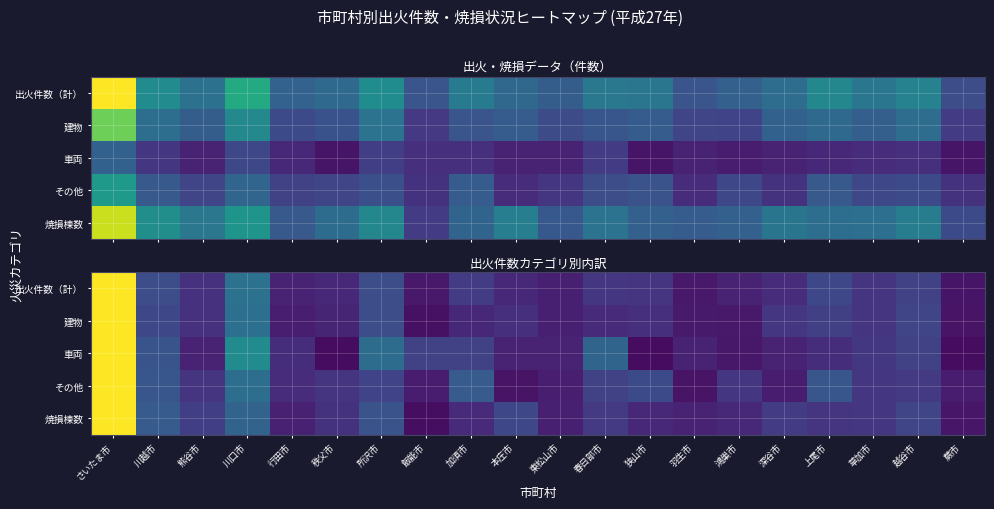

Count the number of data series in this chart.

5